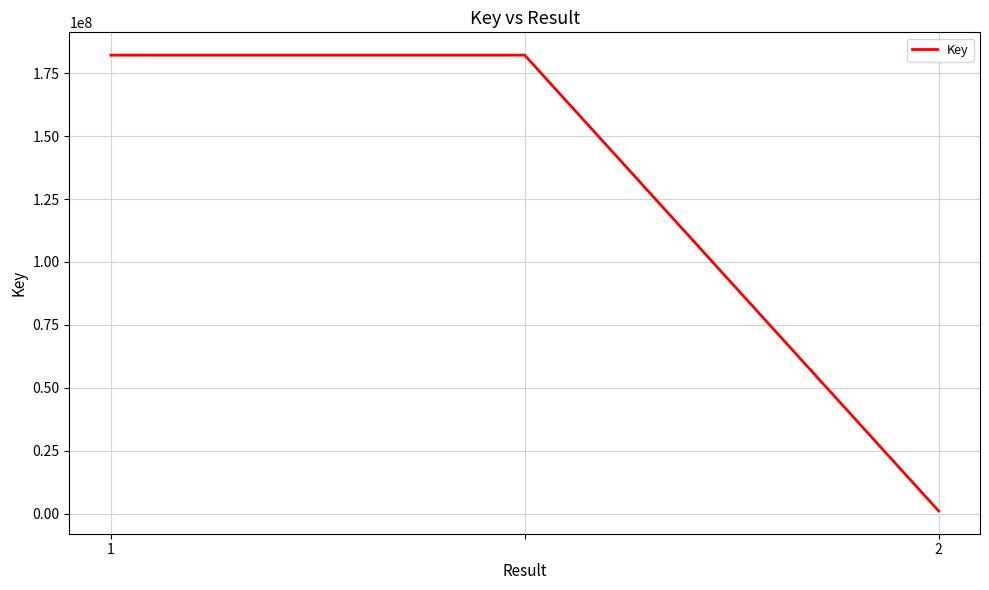

What is the average value?

121812789